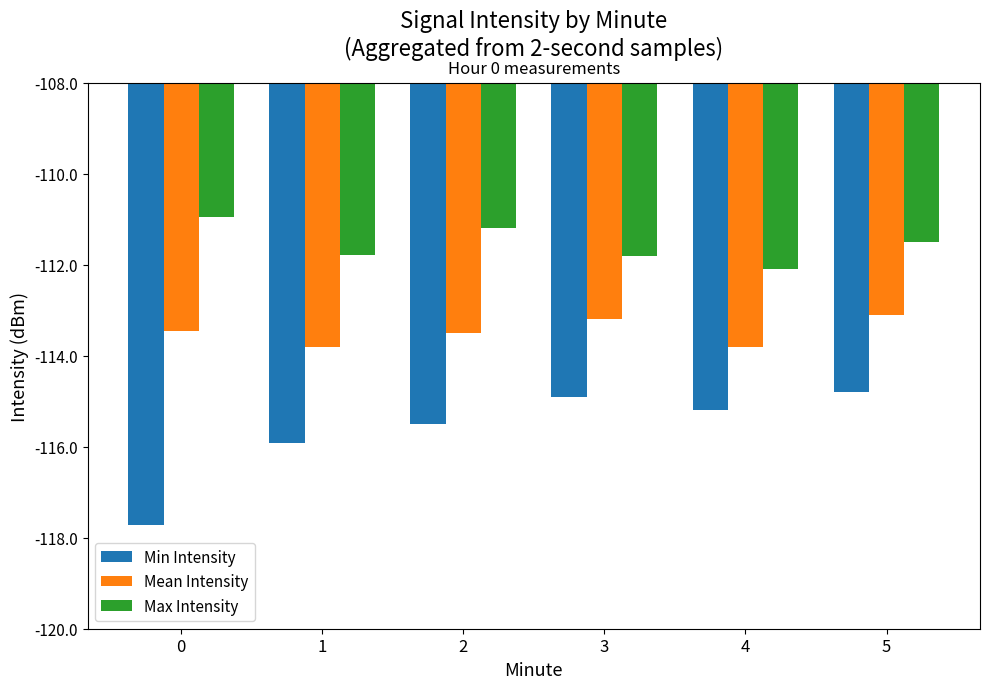

What is the value of the Mean Intensity bar at the 1st from the left?

-113.5